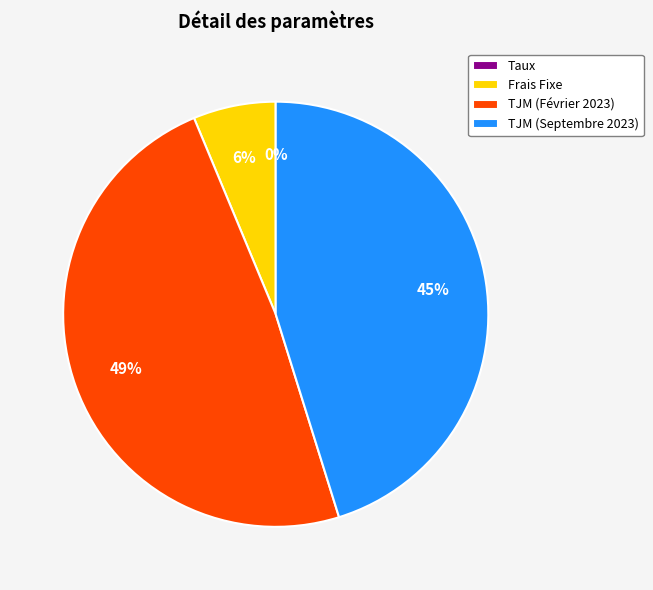

The Frais Fixe slice represents 1% of the pie. True or false?

False